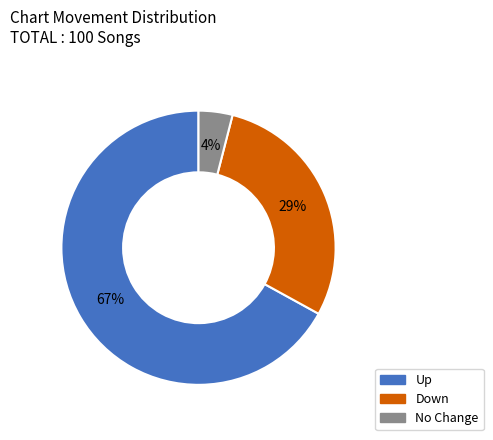

Is there a majority slice in this chart?

Yes